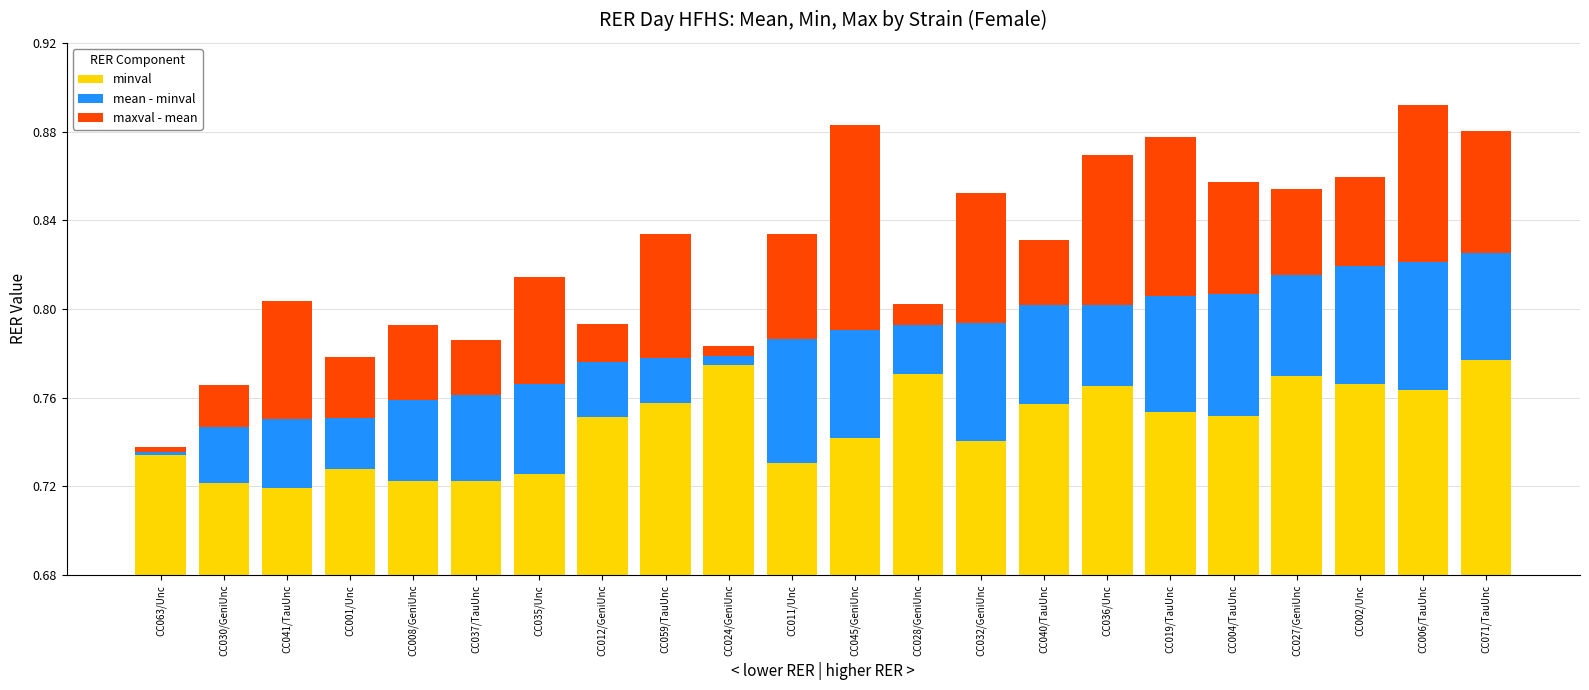

Is it true that mean - minval equals 0.1 at CC002/Unc?

True